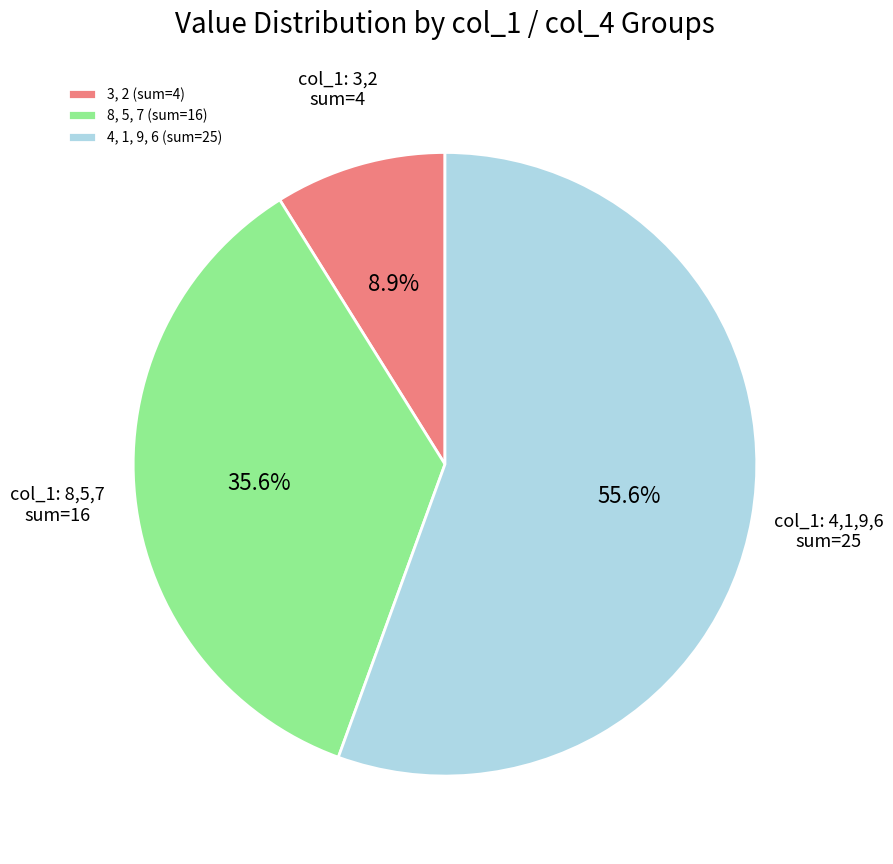

Is 4, 1, 9, 6 (sum=25) the majority of the pie?

Yes